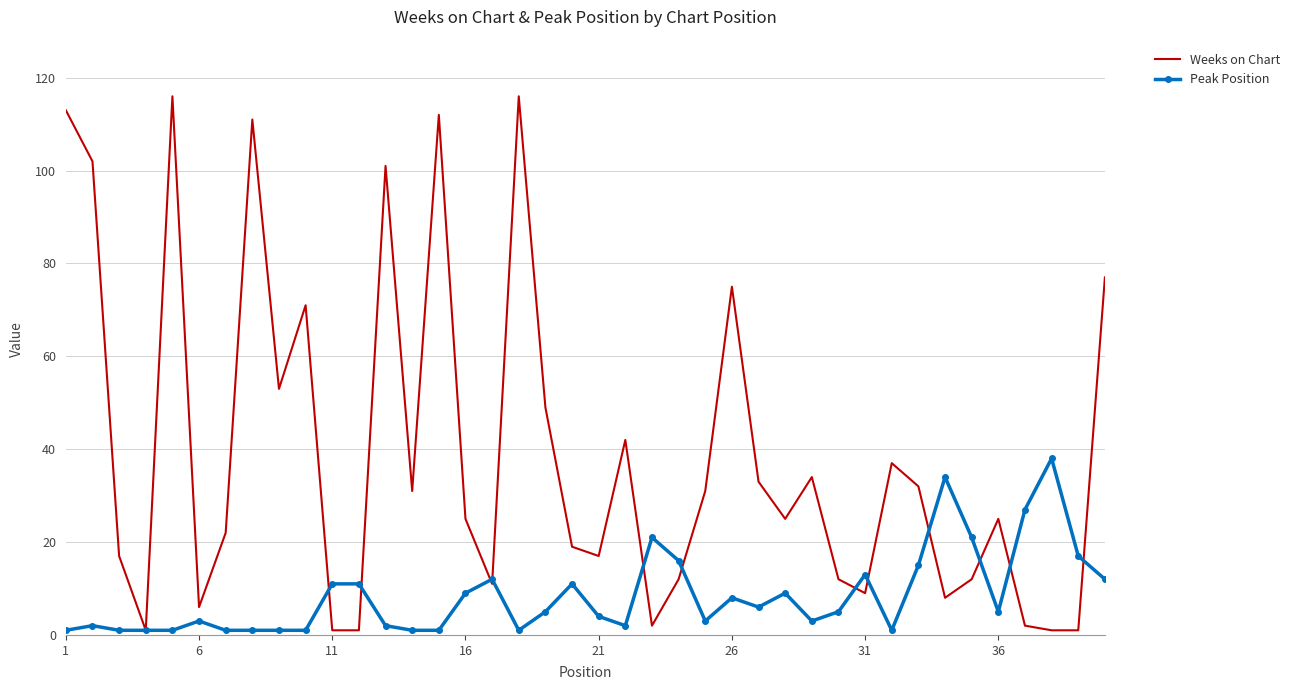

List the series in order of their overall mean, highest first.

Weeks on Chart, Peak Position